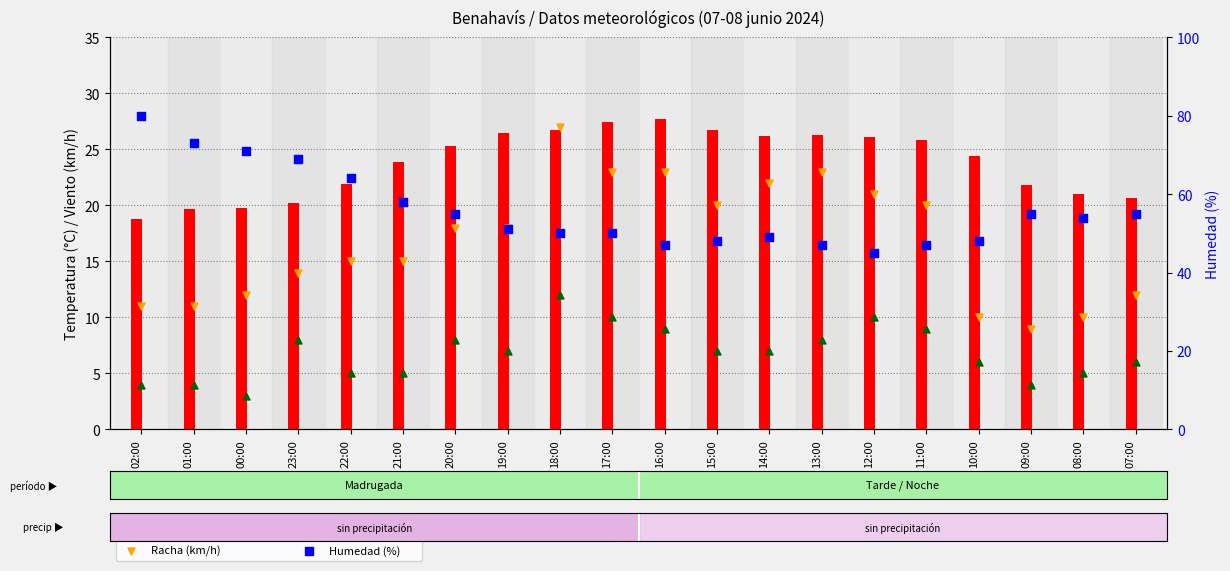

Which series contains the highest Y value?

Humedad (%)